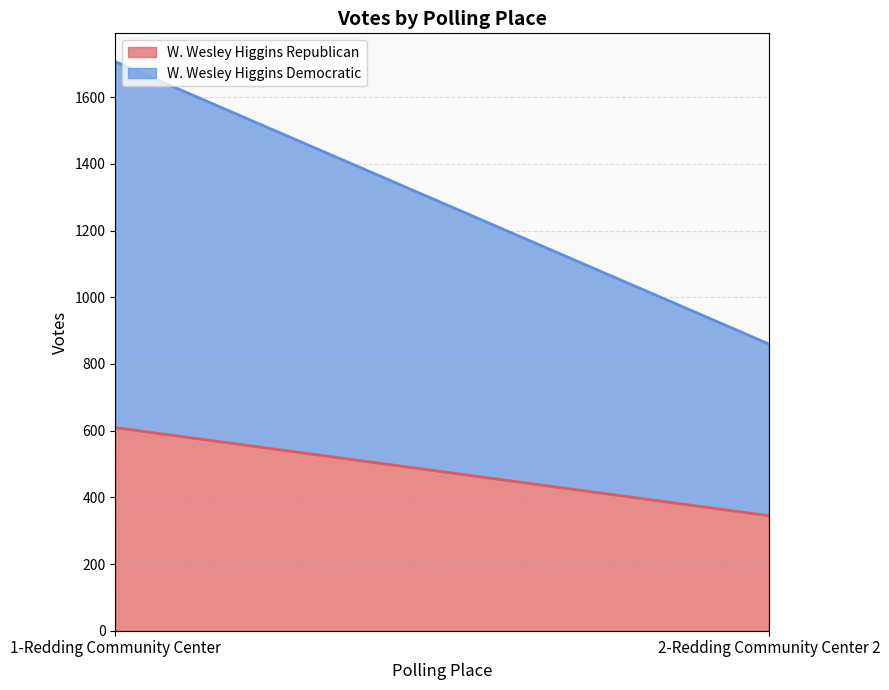

What is the total value across all series at 2-Redding Community Center 2?

860